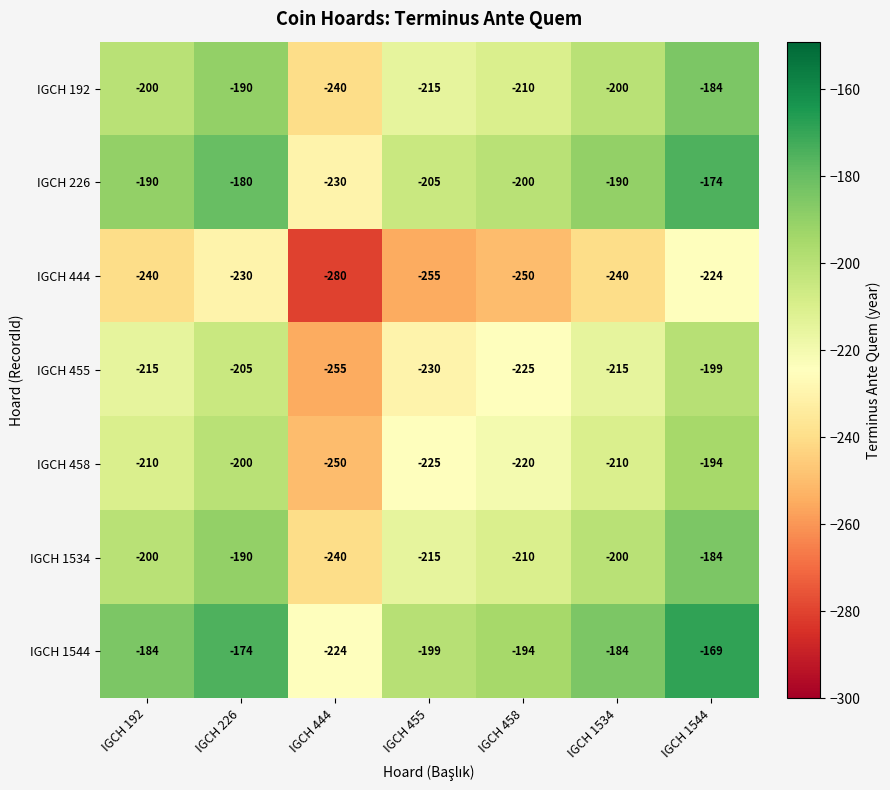

What is the smallest value displayed?

-280